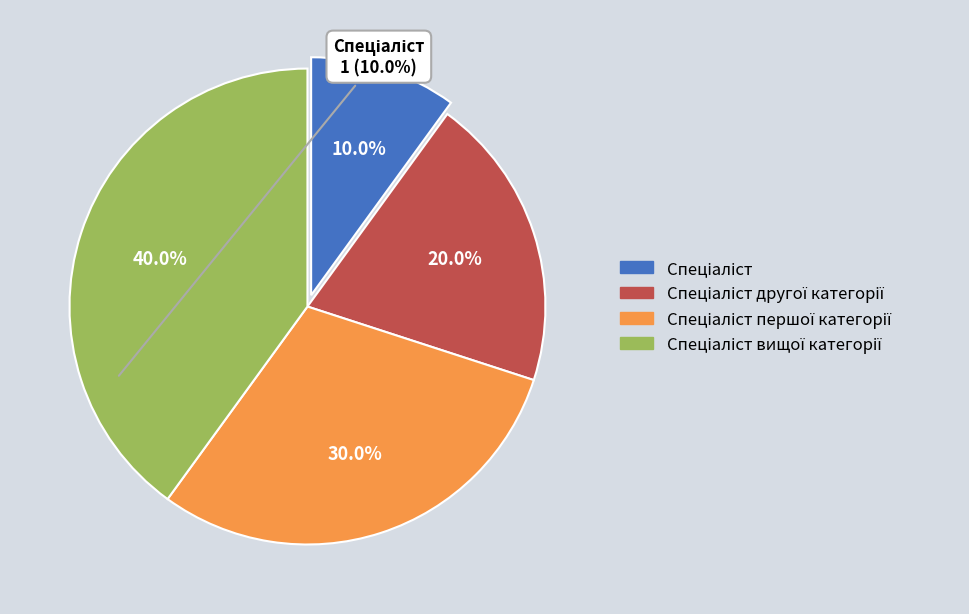

Does any single category account for the majority?

No